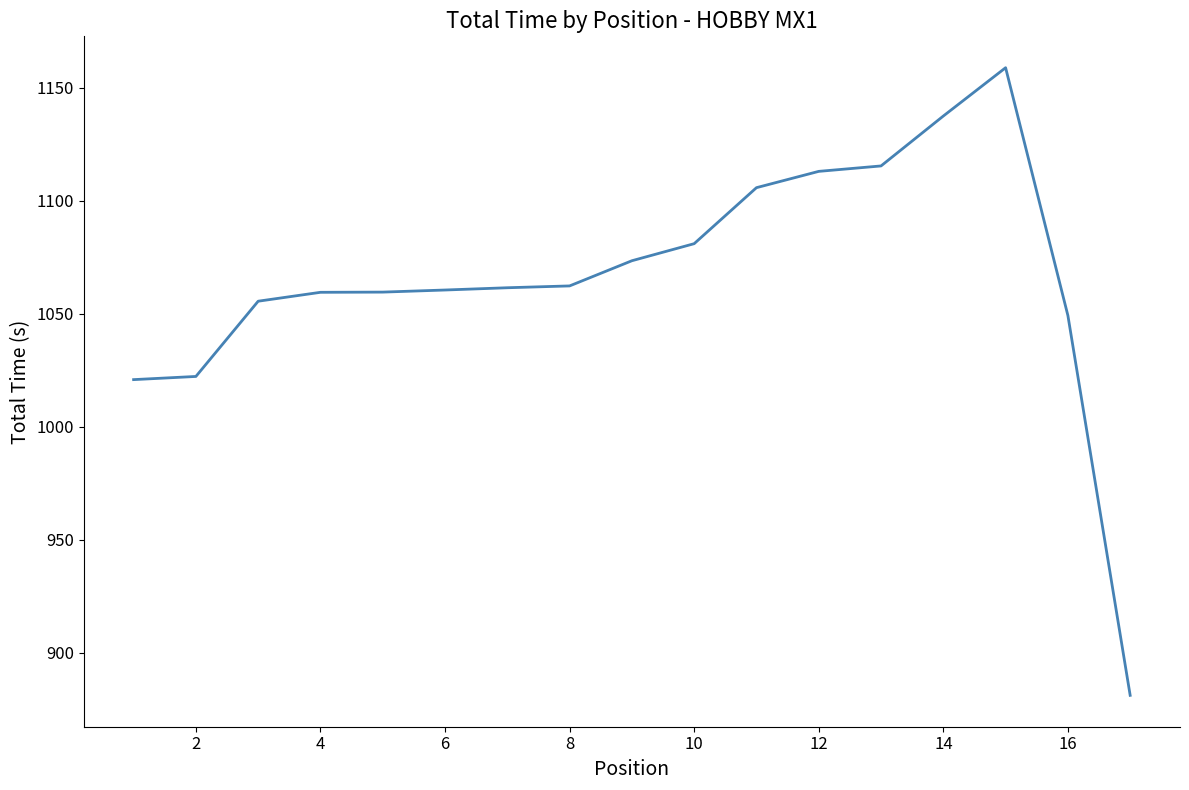

What is the maximum value shown in the chart?

1158.8